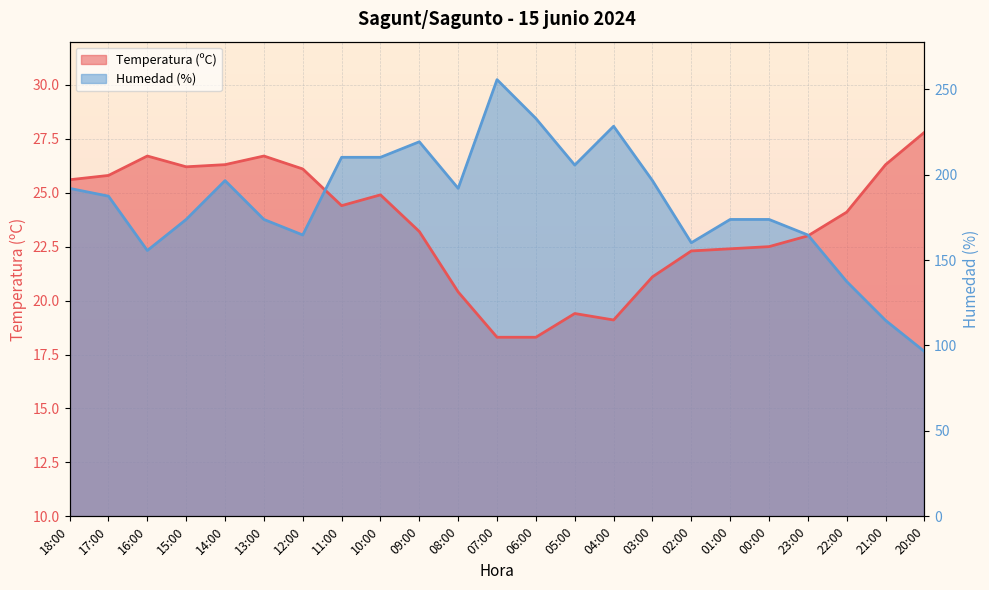

Count the number of data series in this chart.

2